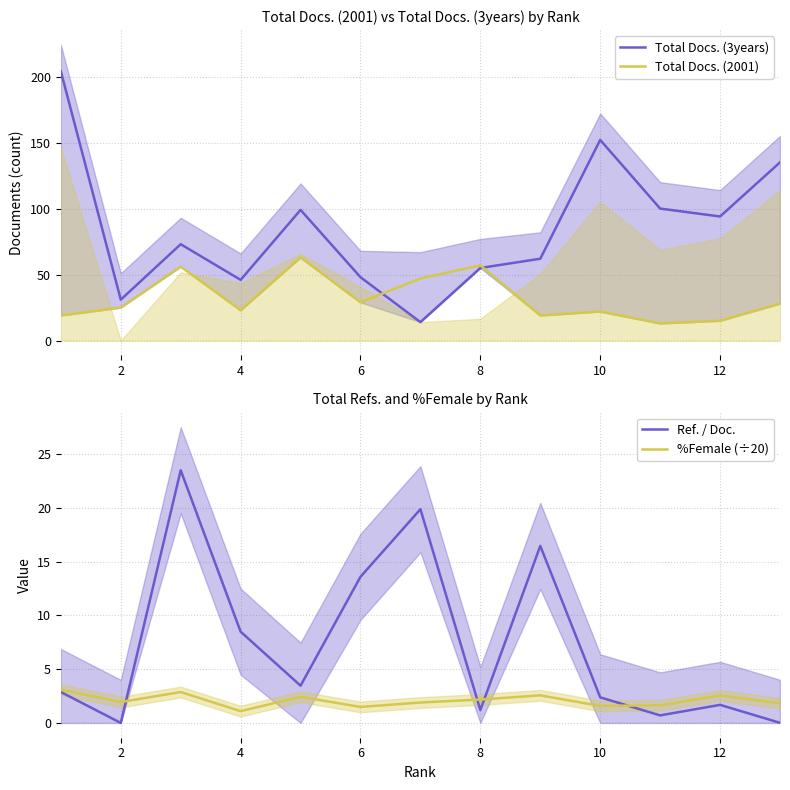

The Total Docs. (3years) series shows 56 at 10. True or false?

False